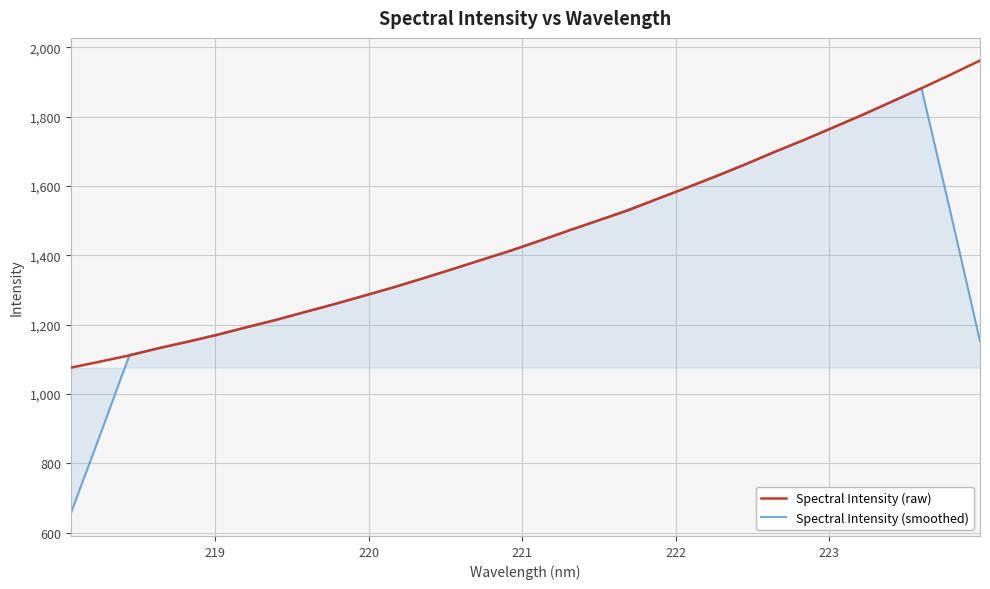

How many lines are shown in the chart?

2